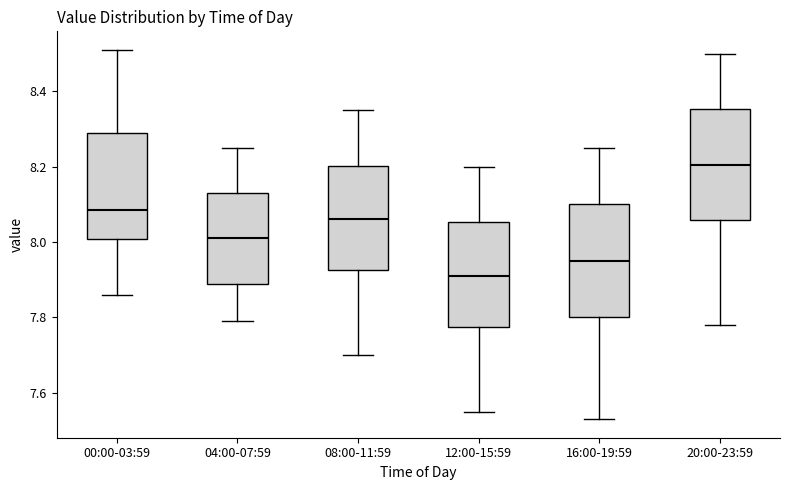

Where is the upper edge of the box for 08:00-11:59 on the y-axis? The values are not printed on the chart, so give them approximately, as read against the axis.

8.20